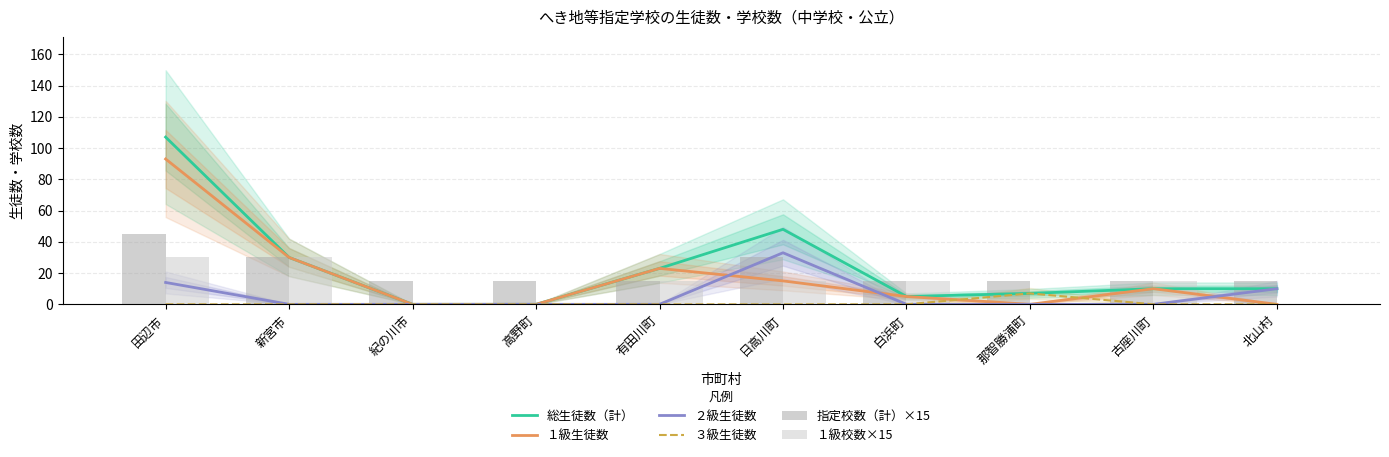

List the labels in order of ２級生徒数 value, smallest first.

新宮市, 紀の川市, 高野町, 有田川町, 白浜町, 那智勝浦町, 古座川町, 北山村, 田辺市, 日高川町